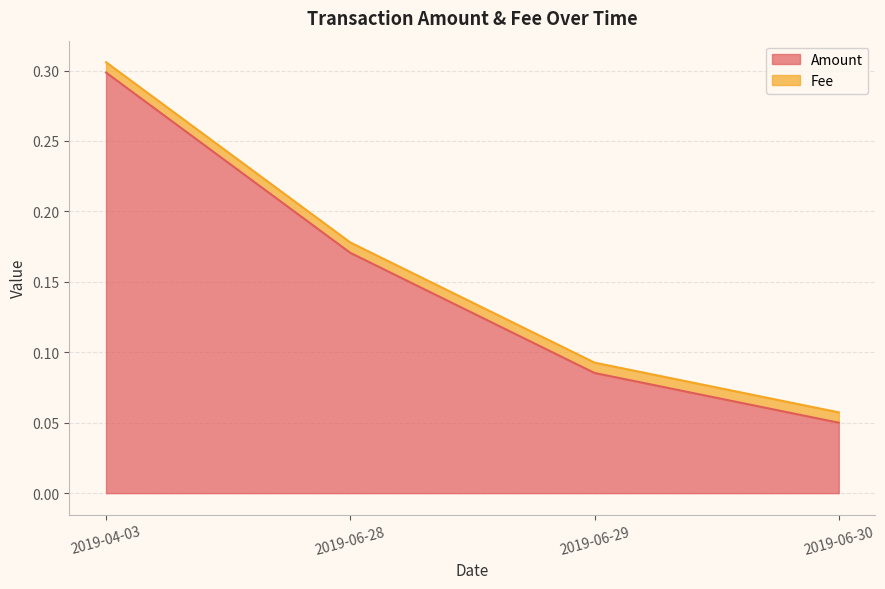

How many lines are shown in the chart?

2